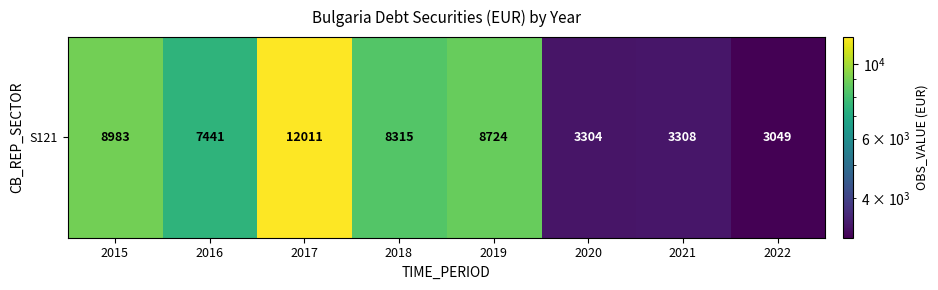

How many values exceed 8315?

3